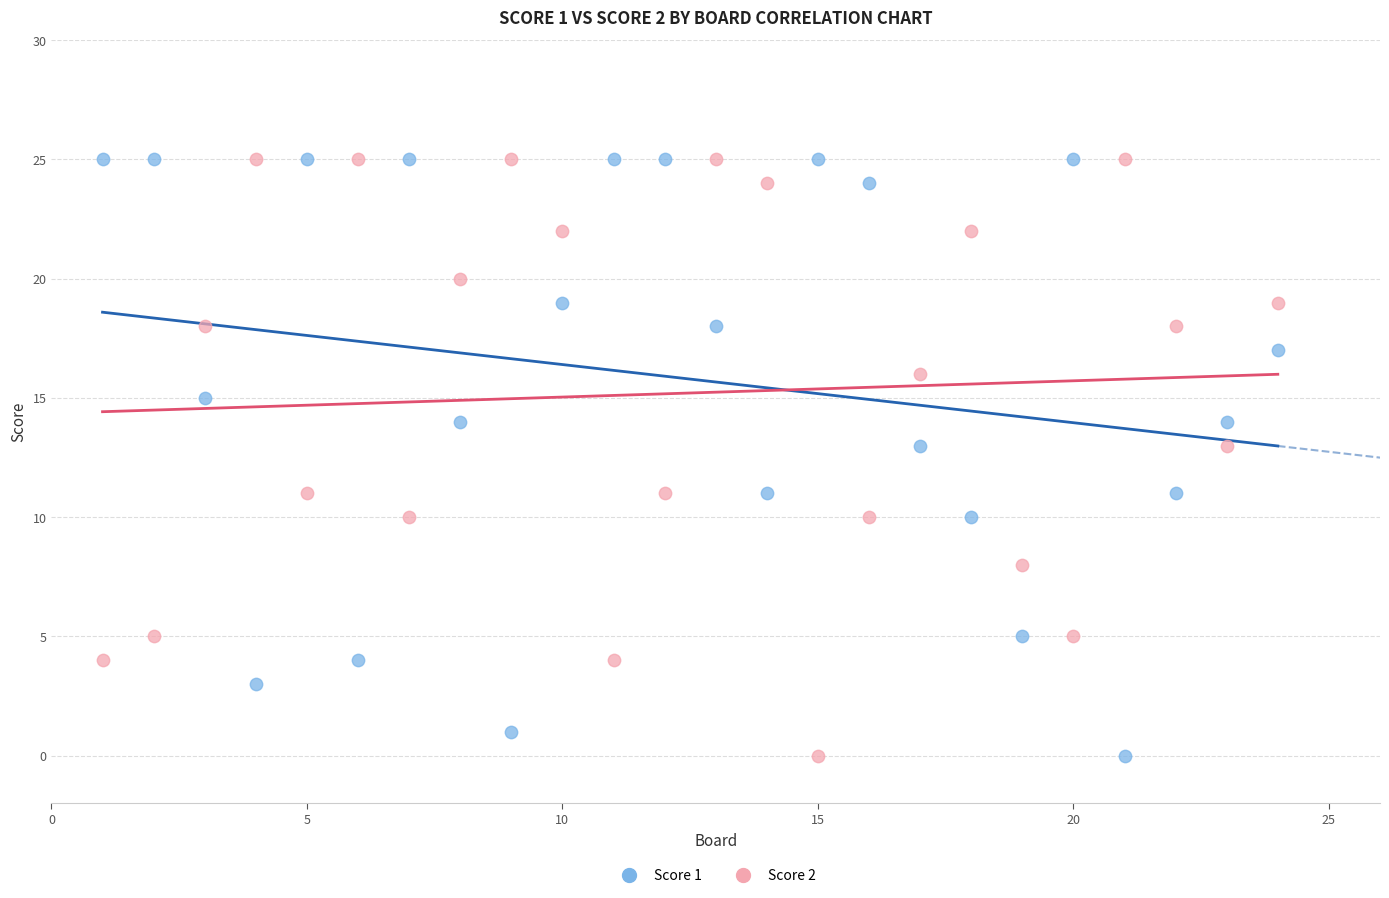

What is the X range (max minus min) for the scatter plot?

23